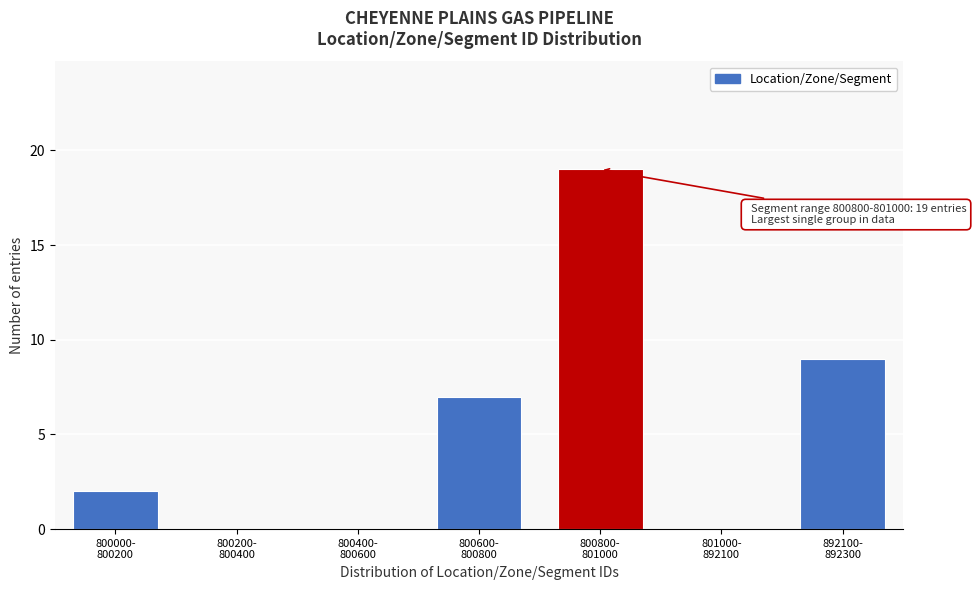

What is the maximum value shown in the chart?

19